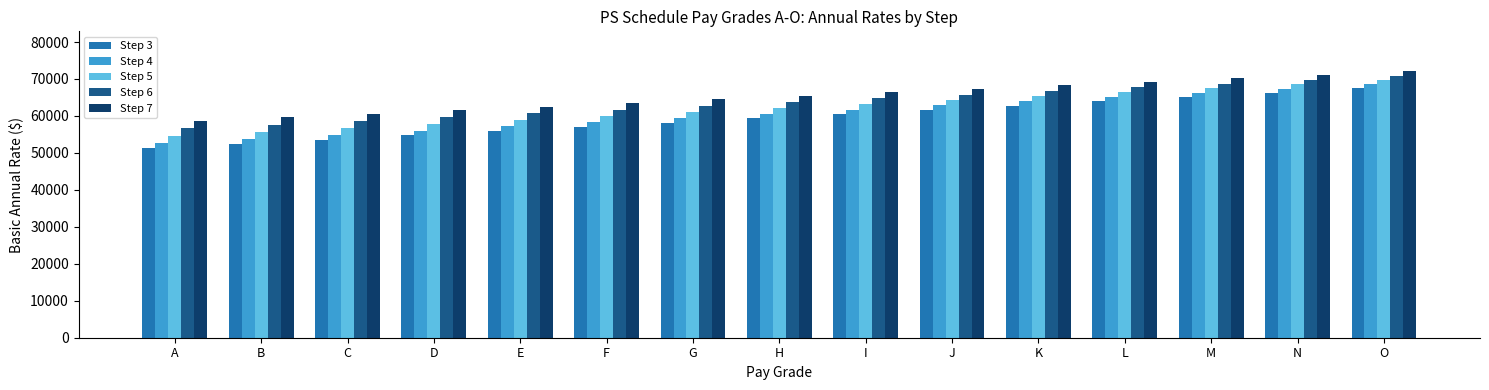

What is the approximate value of Step 6 at F, to the nearest 50?

61700